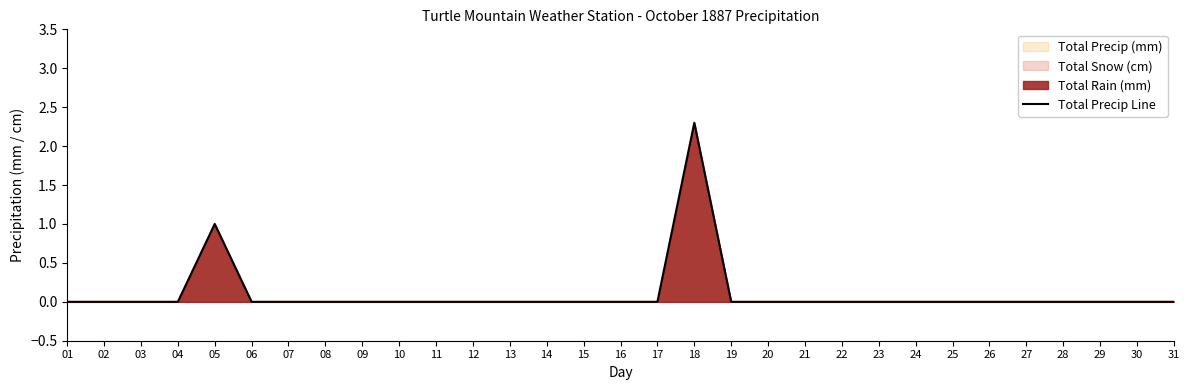

At which category does the data reach its first local peak?

05